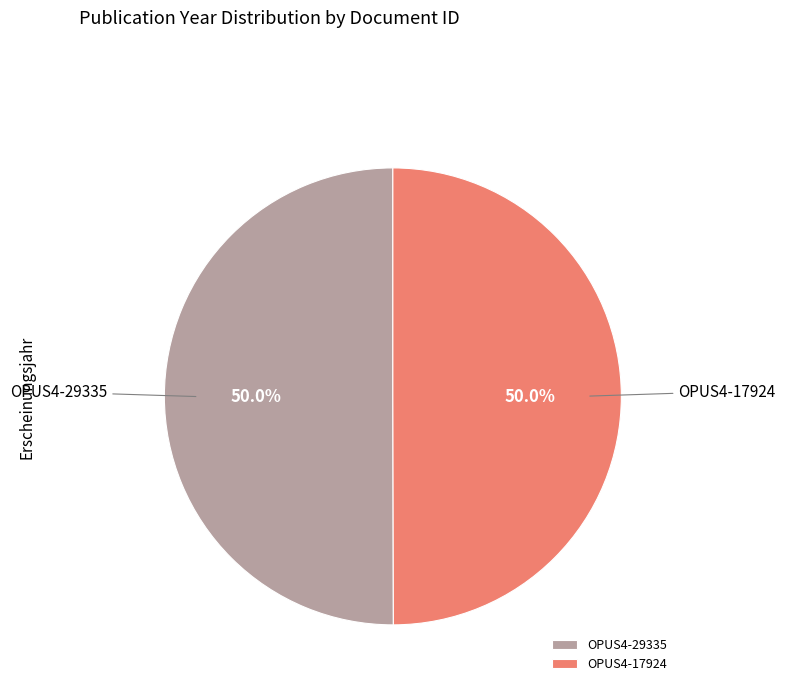

To the nearest percent, what is the combined percentage of OPUS4-29335 and OPUS4-17924?

100%